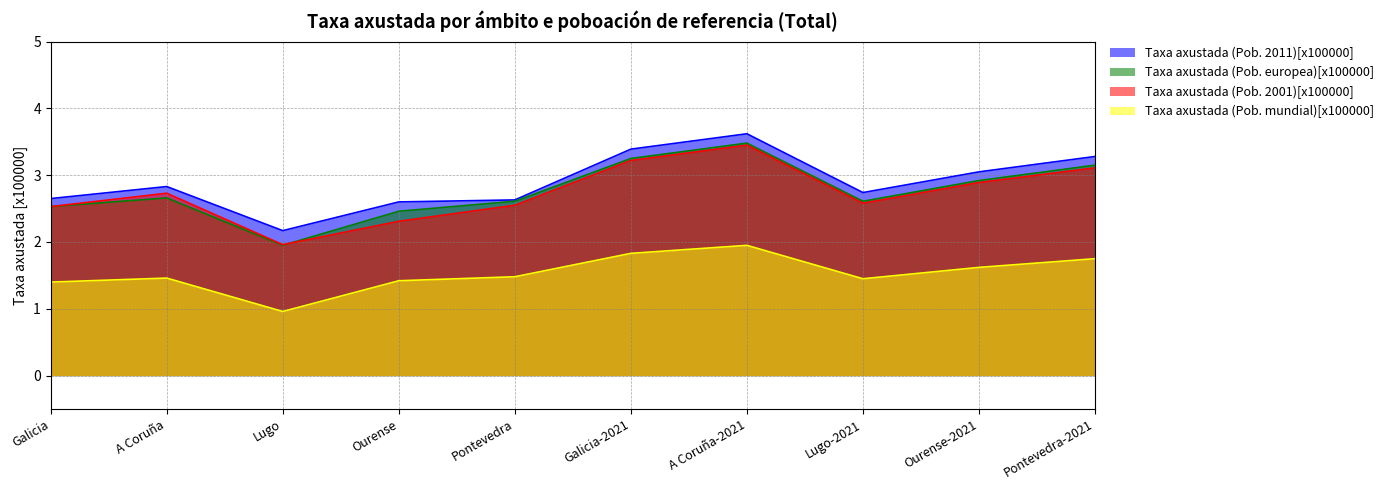

Is it true that Taxa axustada (Pob. 2001)[x100000] equals 3.9 at Lugo-2021?

False